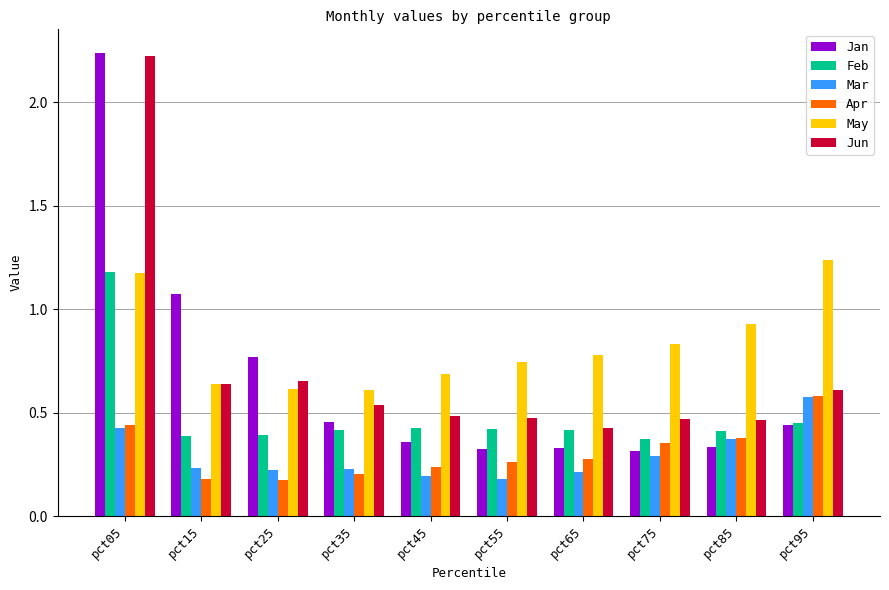

The value of May at pct35 is 0.6. True or false?

True